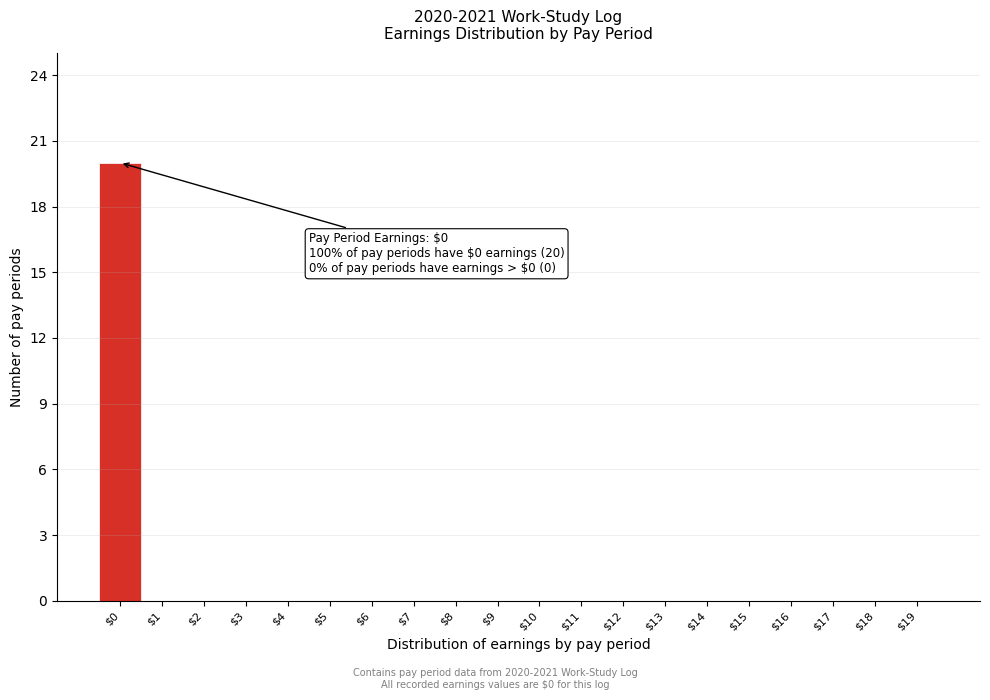

Which category has the highest value across all series?

$0